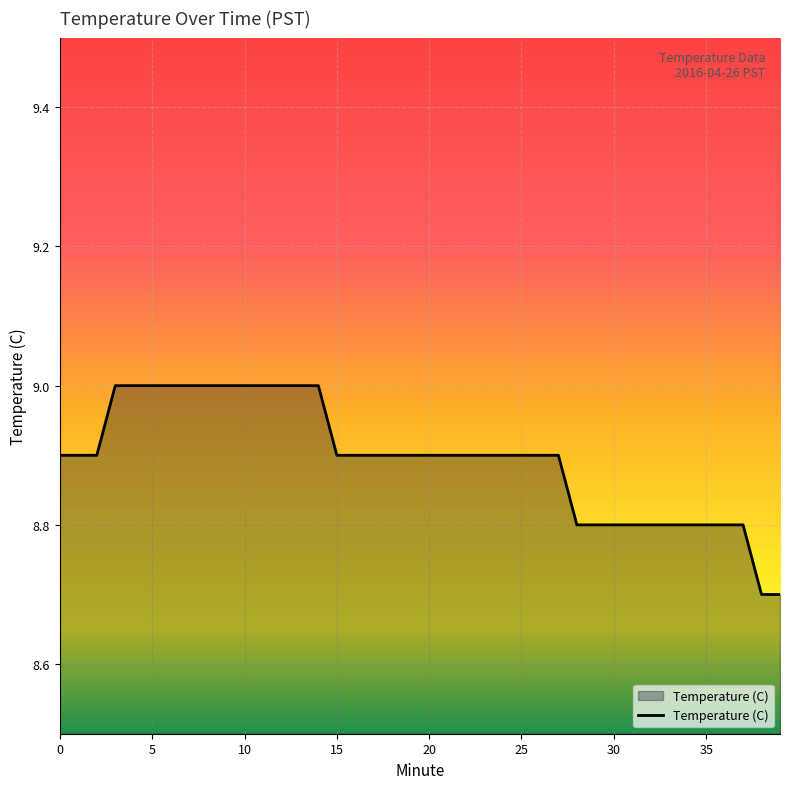

What is the difference between the maximum and minimum values?

0.3